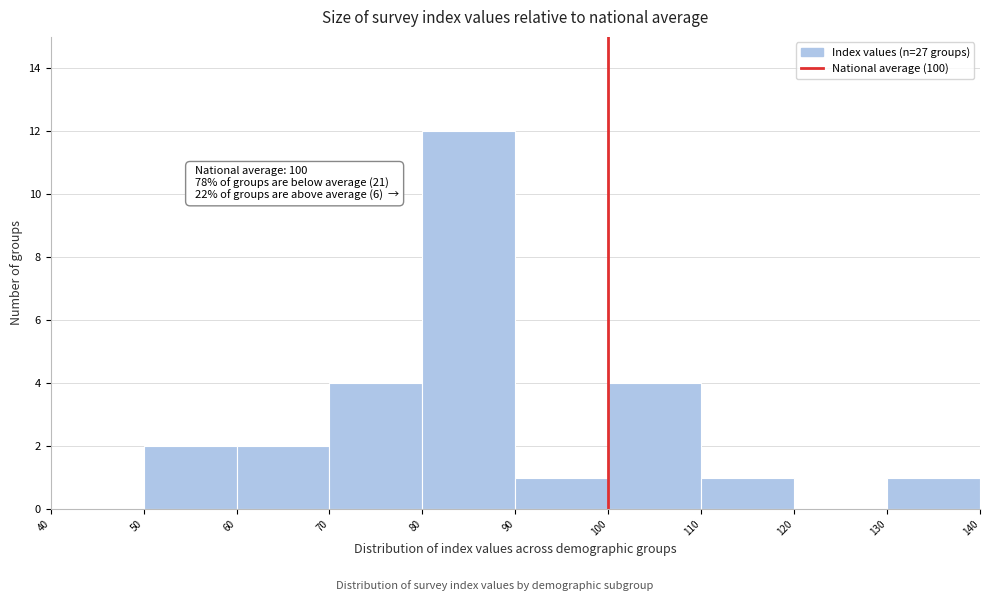

Which range on the x-axis has the tallest bar?

80 to 90